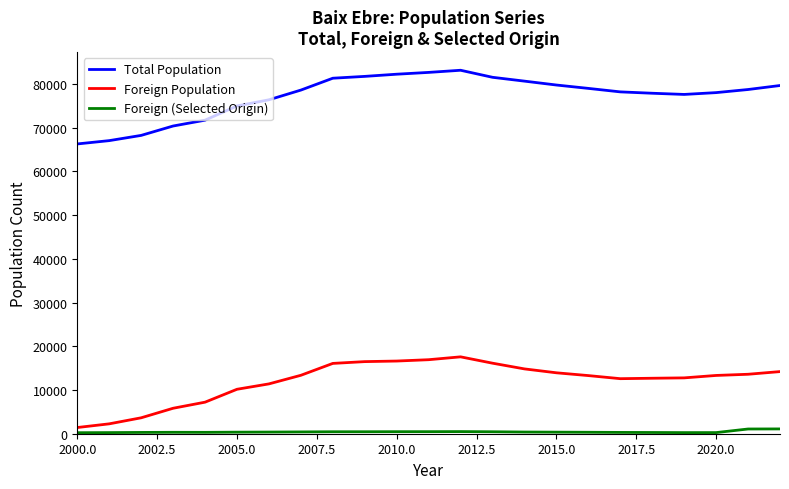

Which series has the widest spread of values?

Total Population